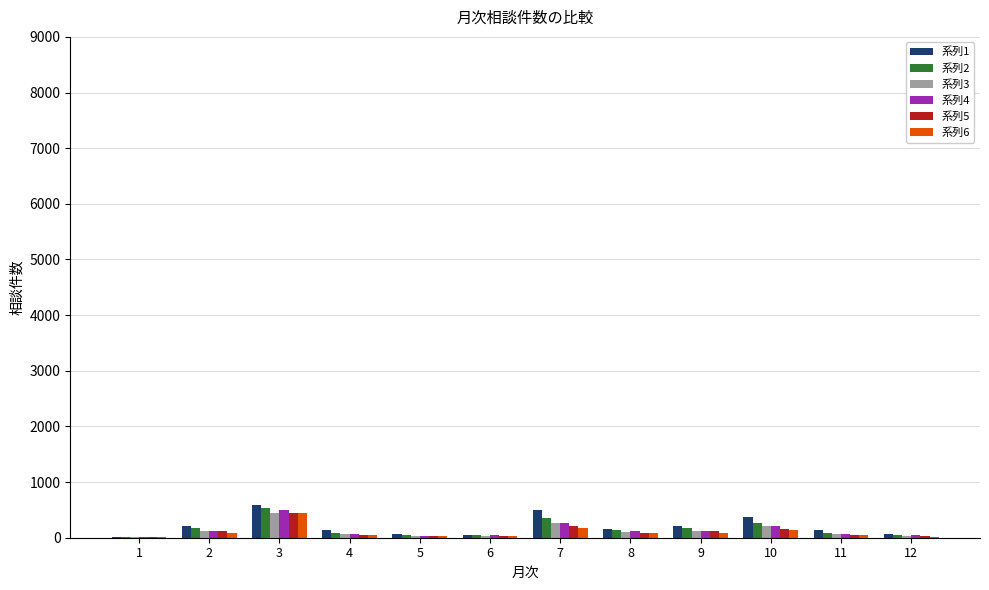

At which label is 系列5 closest to 223?

7